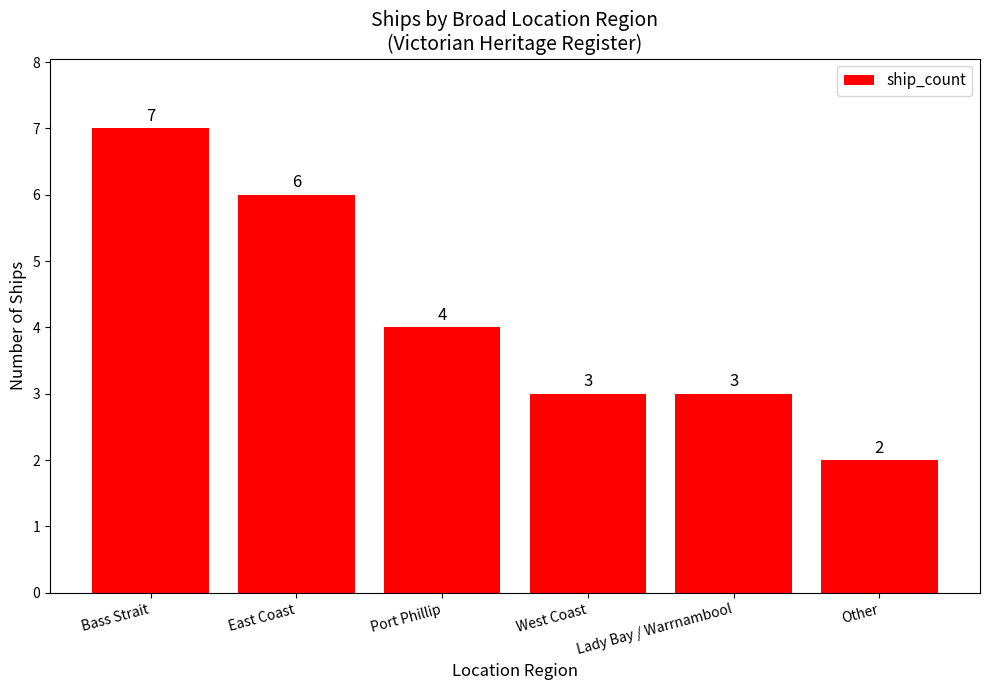

Reading left to right, transcribe all the data shown in this chart.

7	6	4	3	3	2